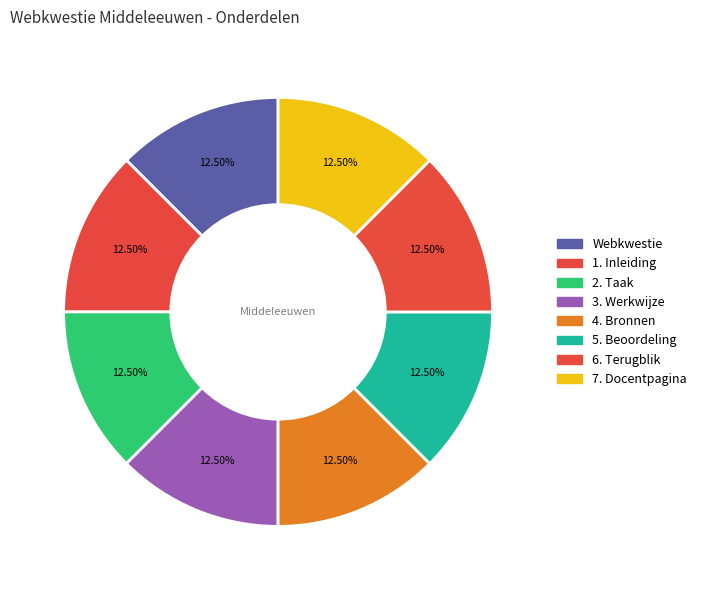

What is the largest slice in the pie chart?

Webkwestie